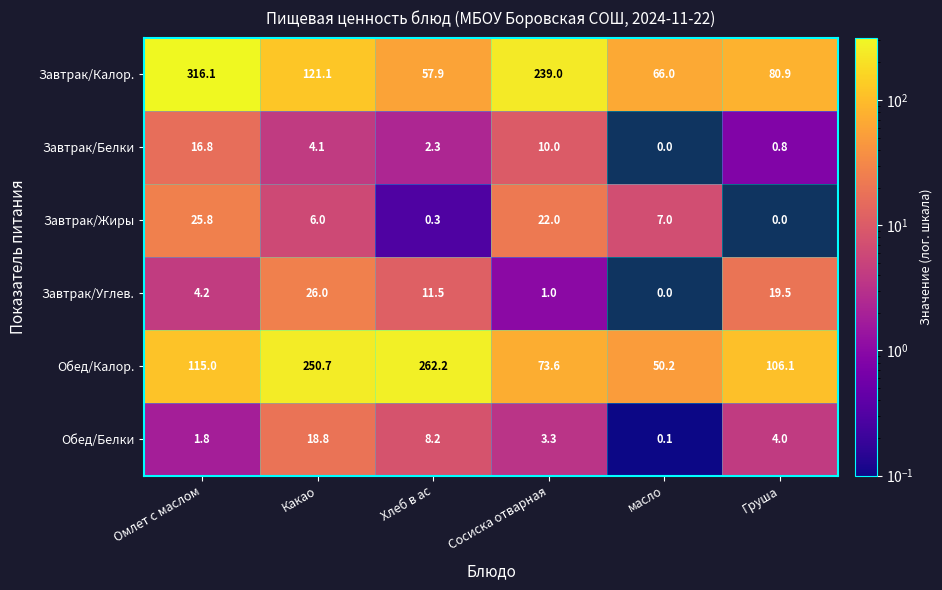

What is the total value across all series at Сосиска отварная?

348.9